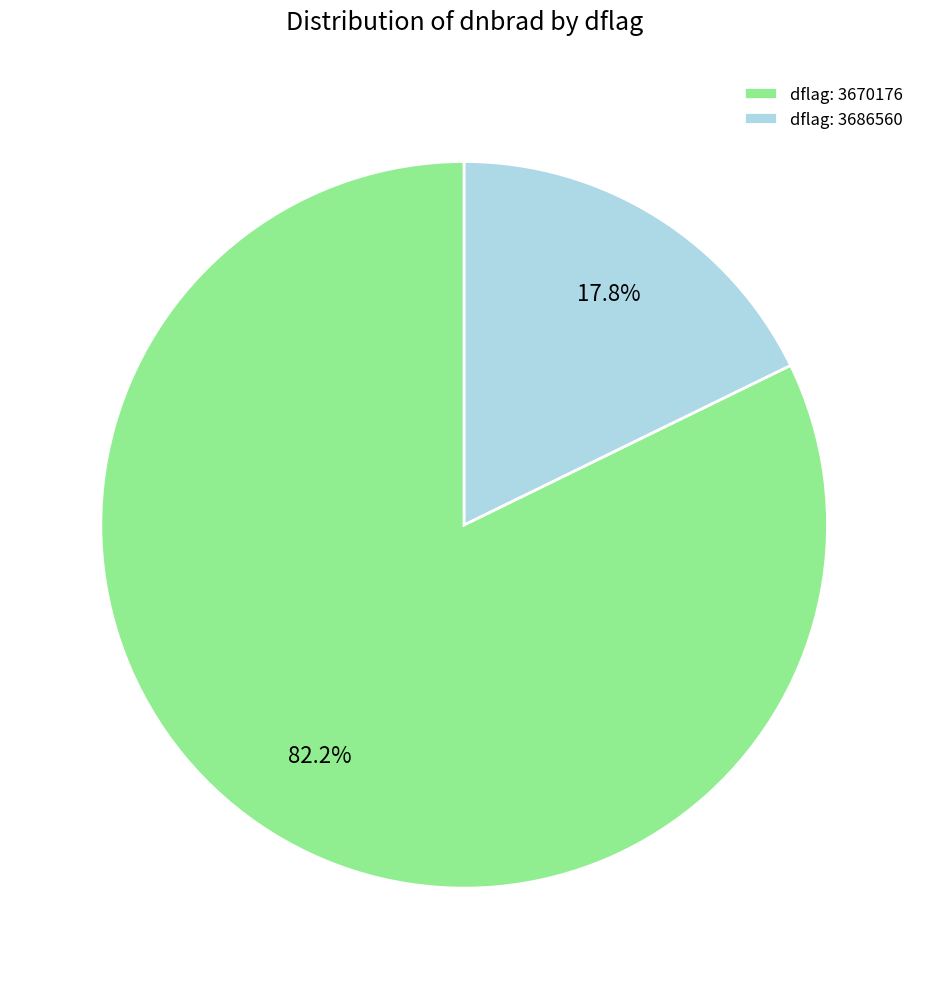

Which category accounts for the majority?

dflag: 3670176